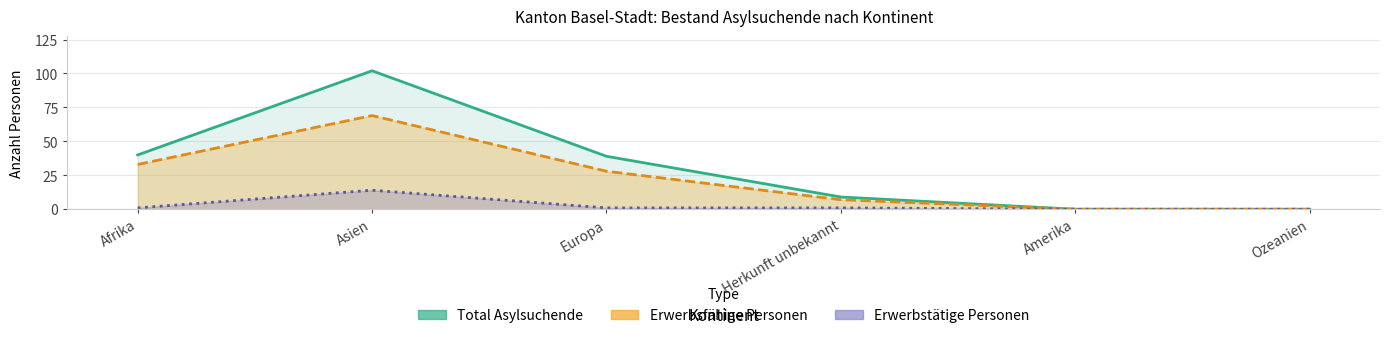

What are all the series names shown in the legend?

Total Asylsuchende, Erwerbsfähige Personen, Erwerbstätige Personen